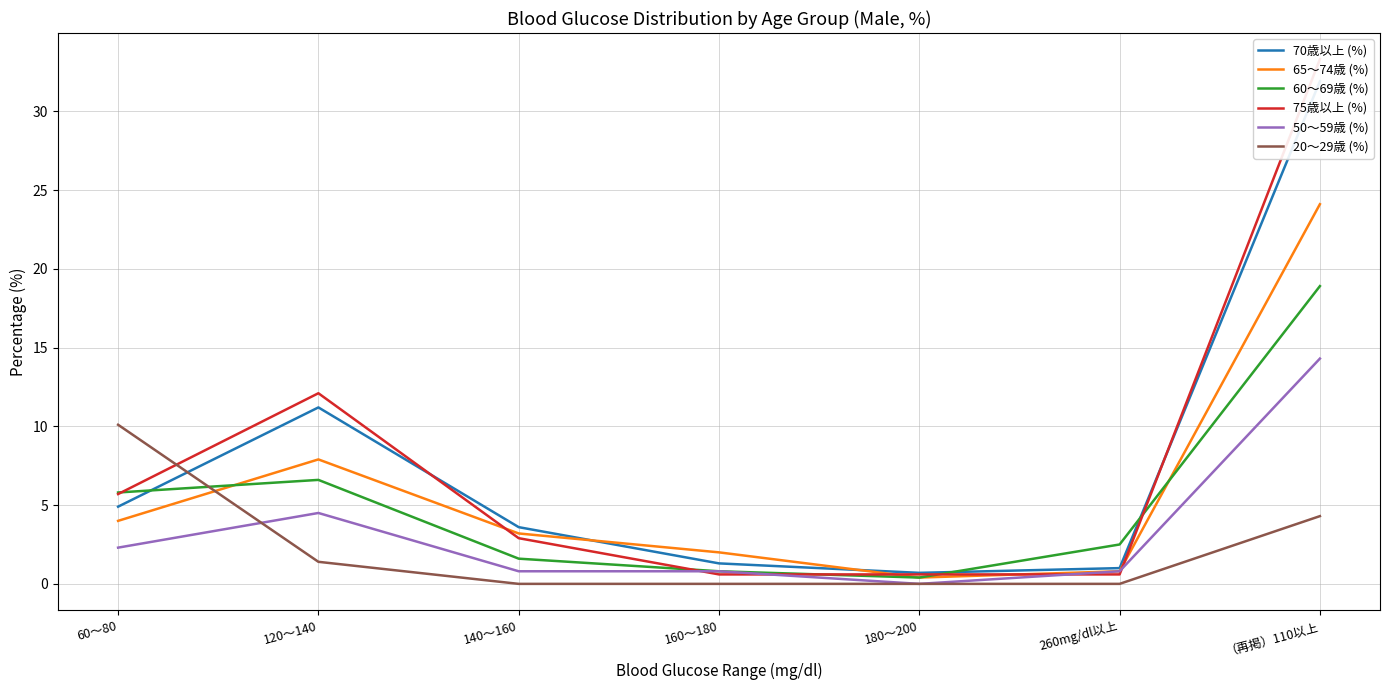

What is the average value of the 75歳以上 (%) series?

8.0